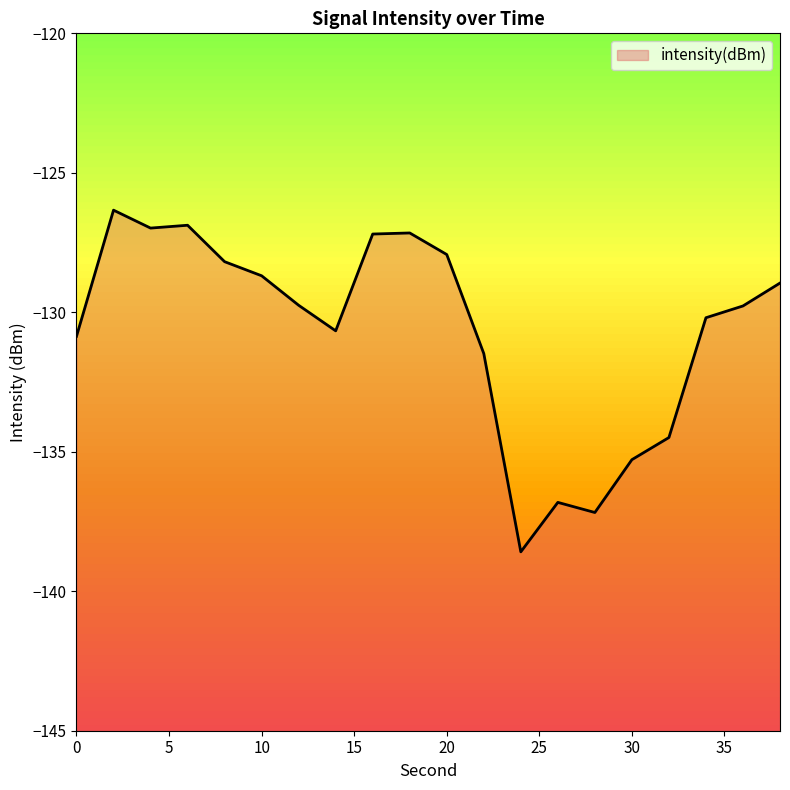

Rank the categories by value from highest to lowest.

2, 6, 4, 18, 16, 20, 8, 10, 38, 12, 36, 34, 14, 0, 22, 32, 30, 26, 28, 24